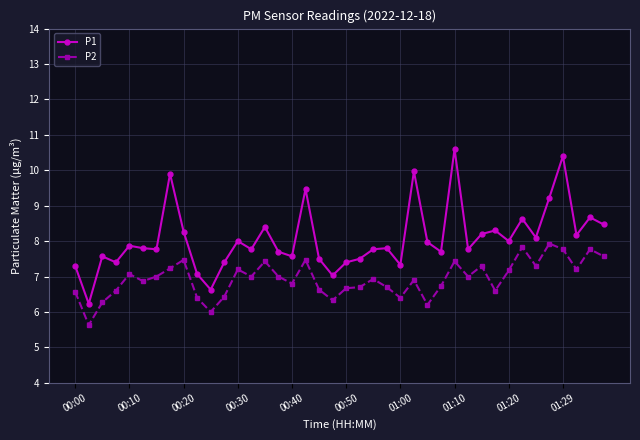

True or false: P1 has more than 2 points higher than both neighbors.

True